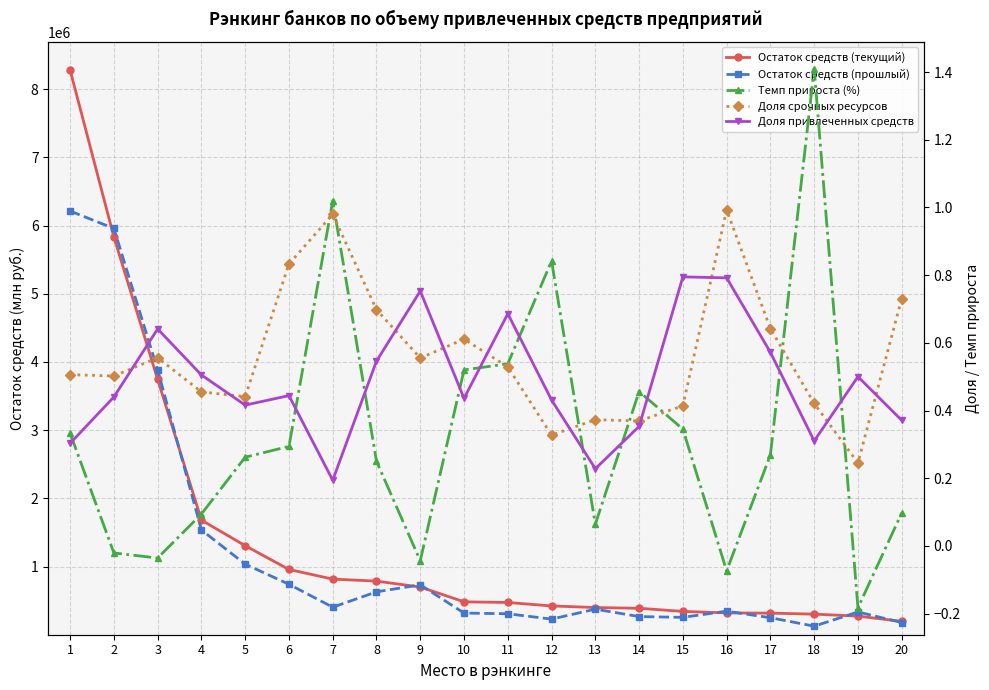

What is the difference between the maximum and minimum values in the Доля срочных ресурсов series?

0.7